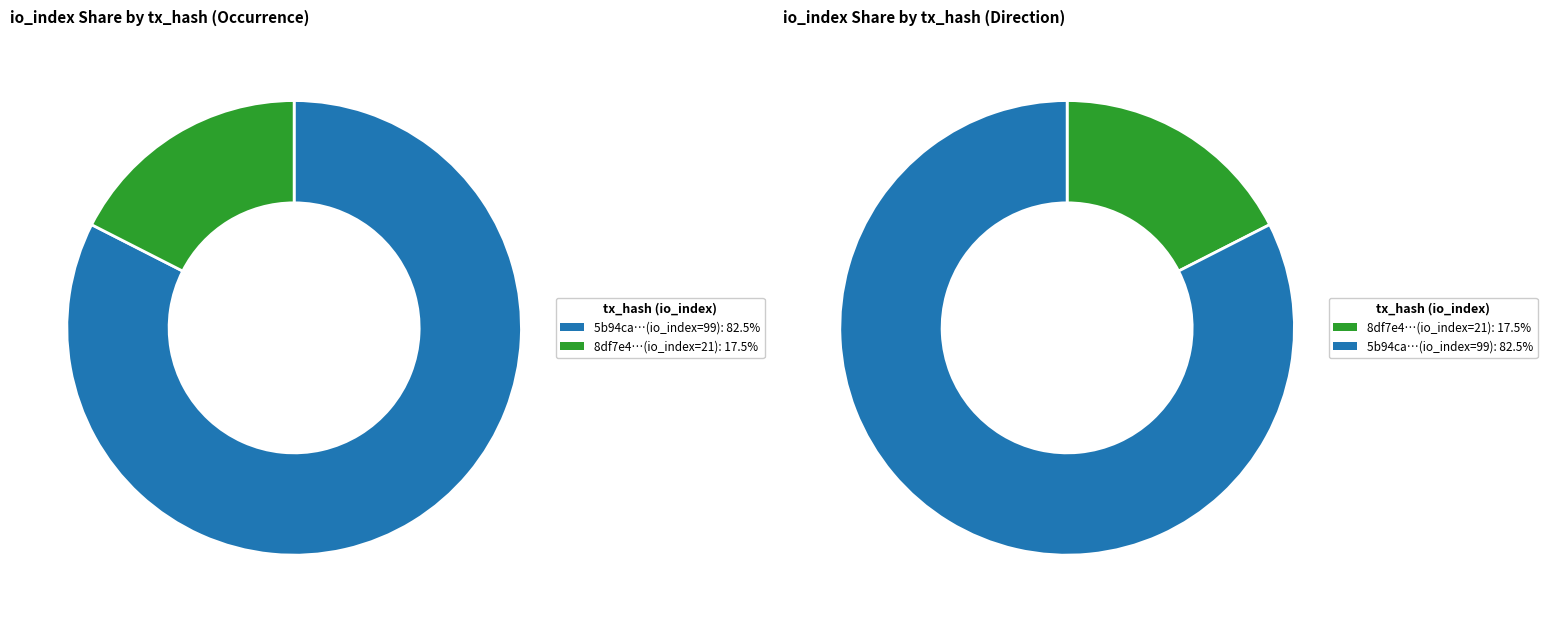

Which has a higher value, direction=1 (io_index=21) or direction=-1 (io_index=99)?

direction=-1 (io_index=99)